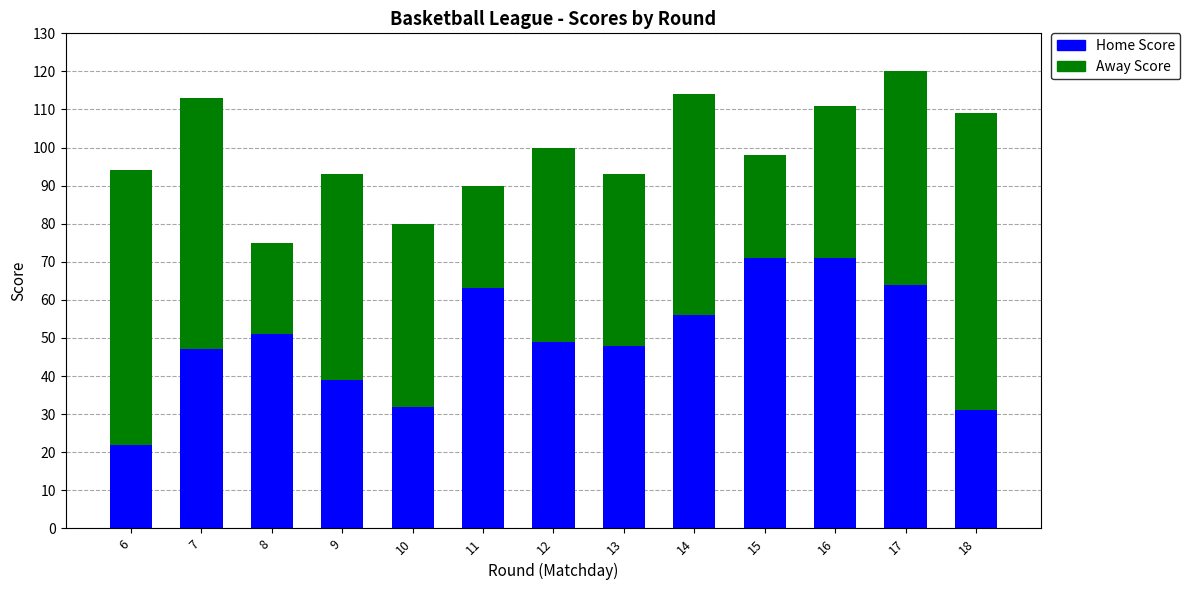

What is the difference between the Home Score values at 7 and 16?

24